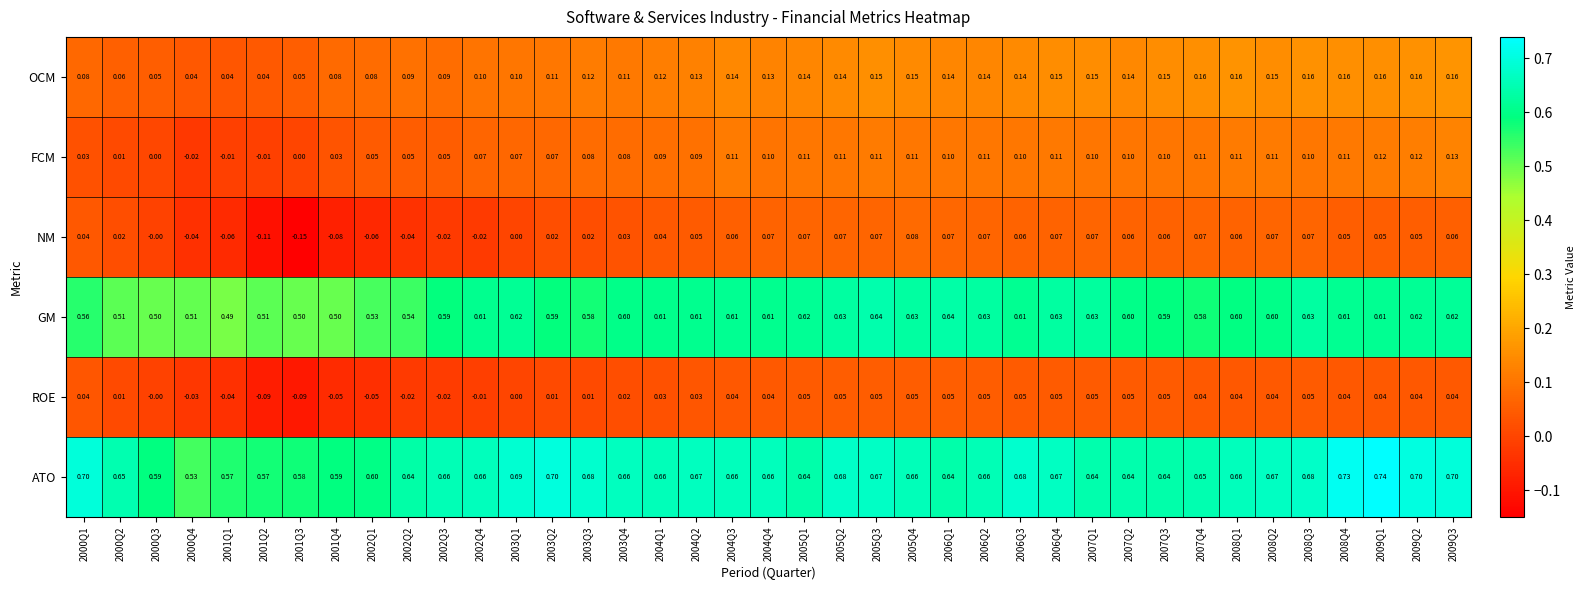

Which series has the largest range (max minus min)?

NM